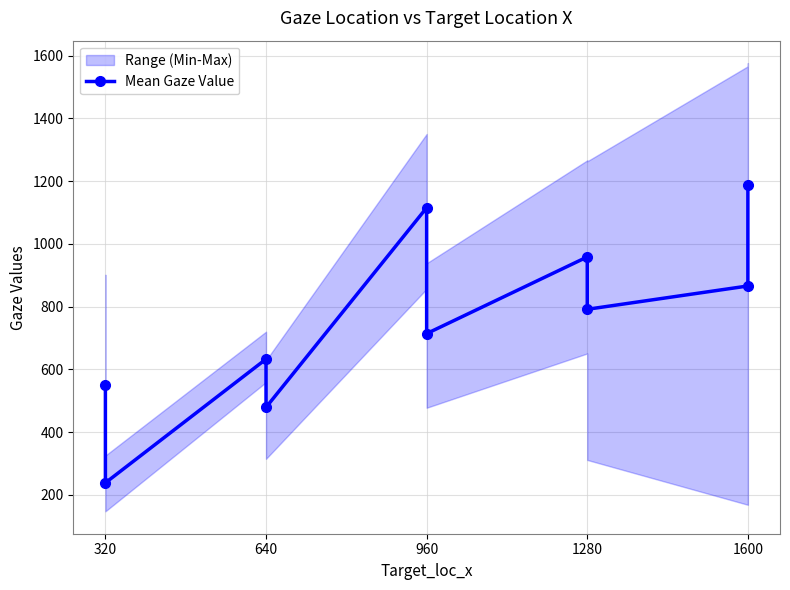

What is the sum of all values?

7530.0